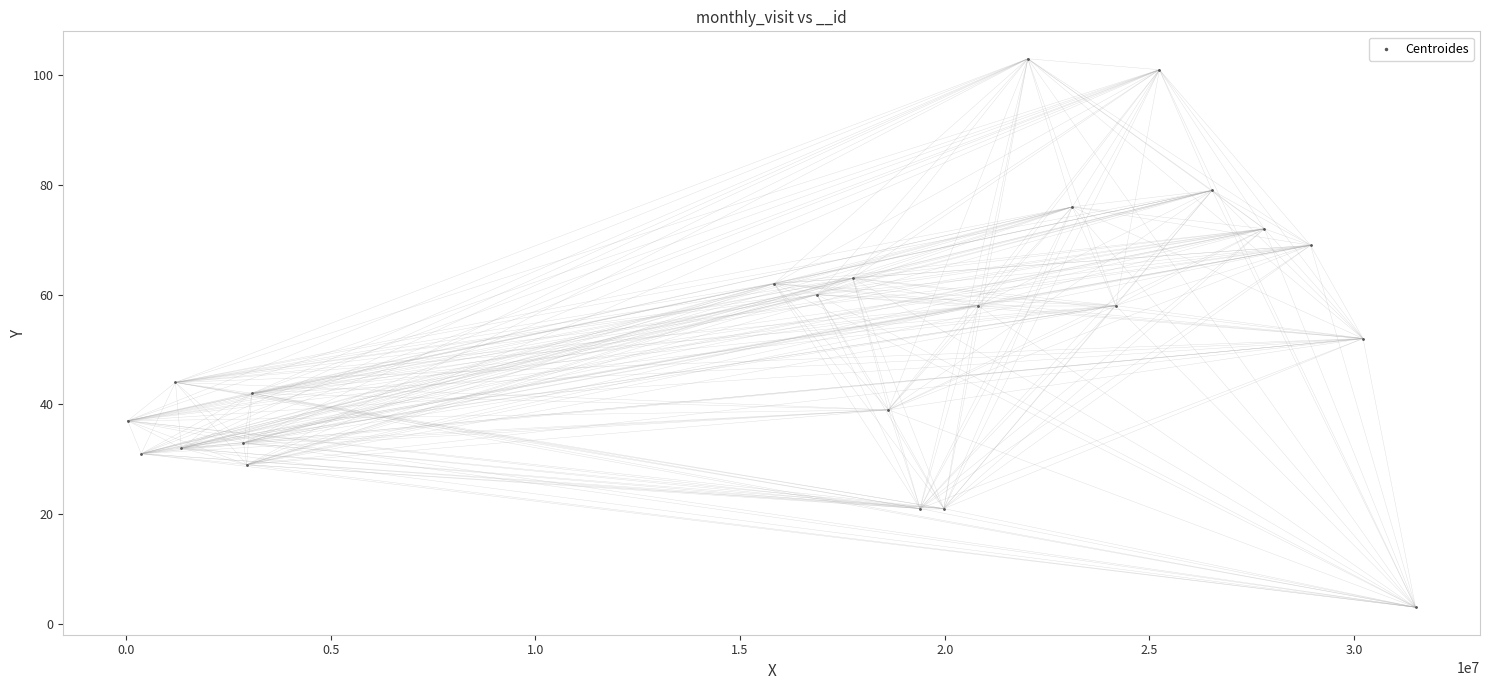

What is the range of Y values (max minus min)?

100